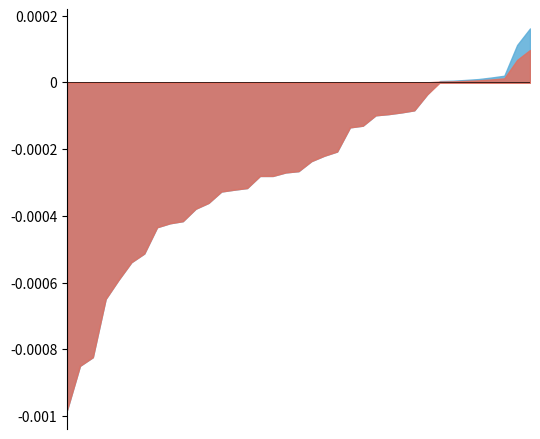

List the series in order of their peak value, lowest first.

Change (Updated - Previous), Previous Margin Intervals